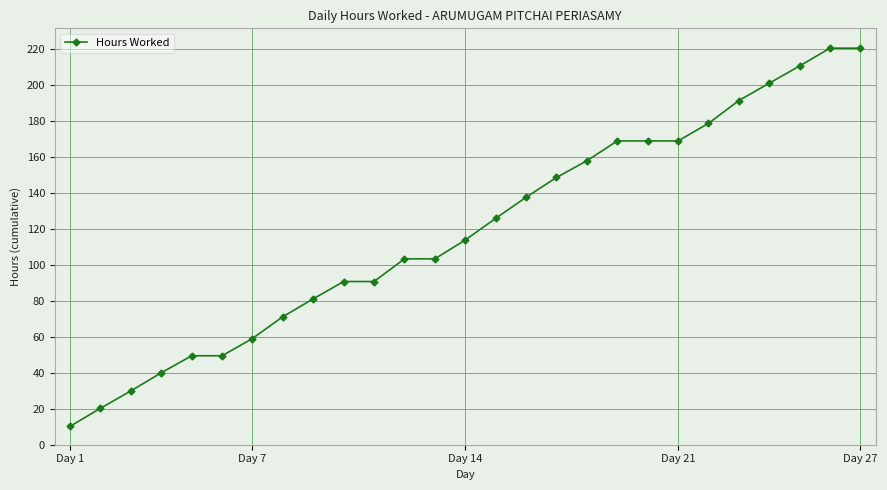

What is the value of the 4th point from the left?

40.0